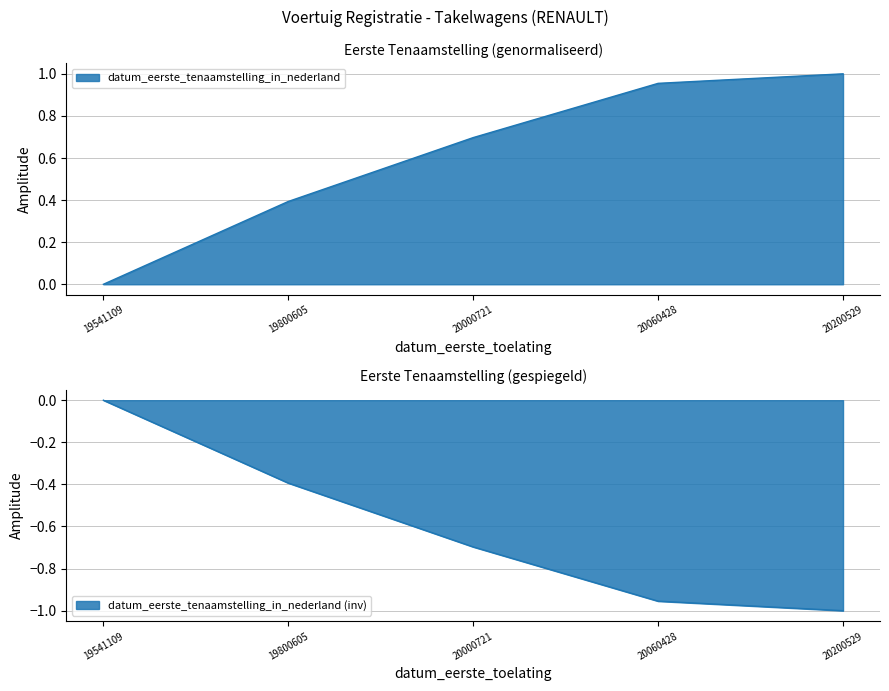

Between 20000721 and 20060428, which is larger?

20060428